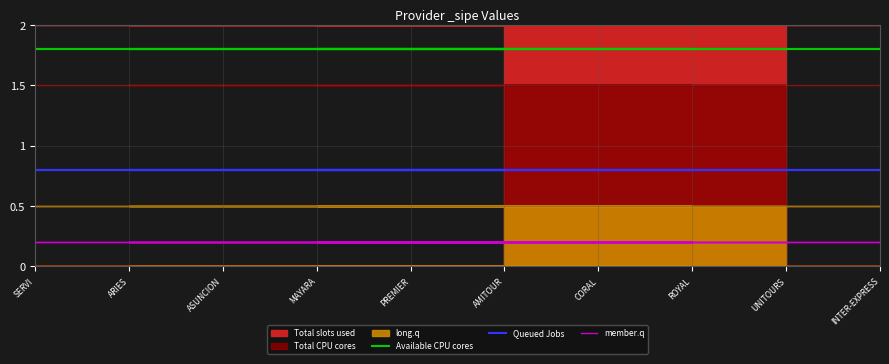

How many data points does each series have?

10